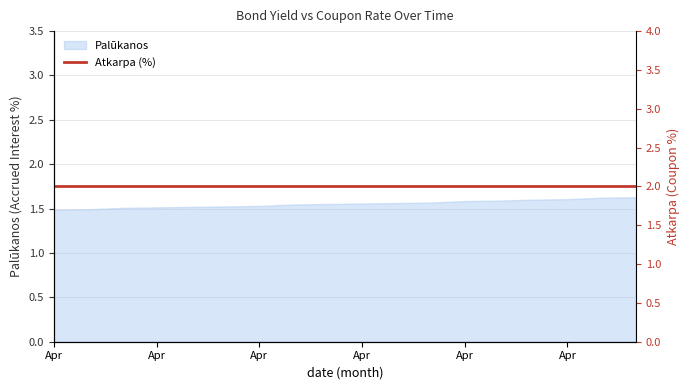

Where is the data nearest to the value 1?

Apr